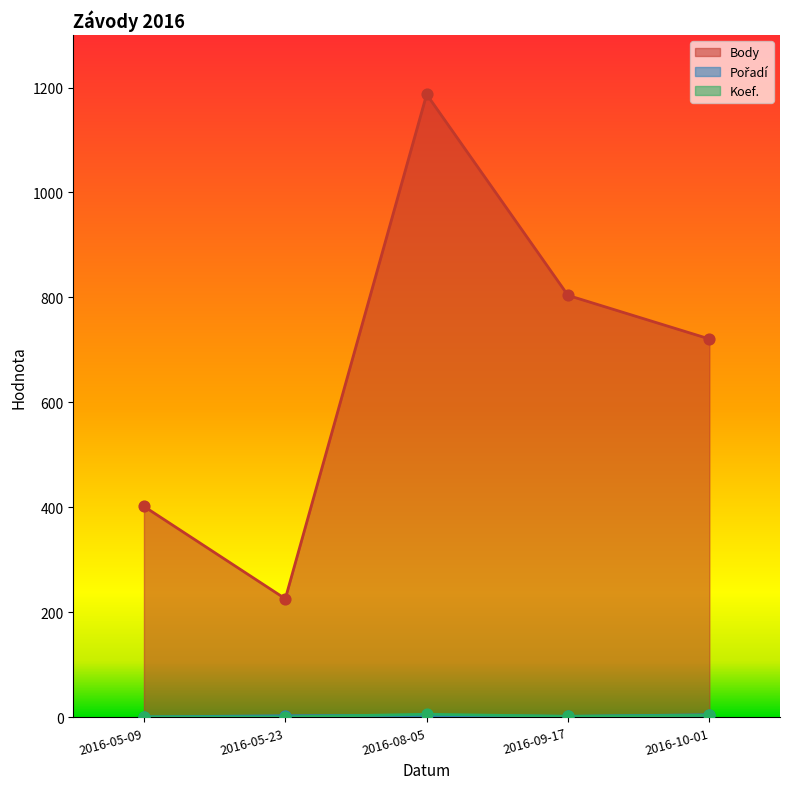

What is the total value across all series at 2016-08-05?

1197